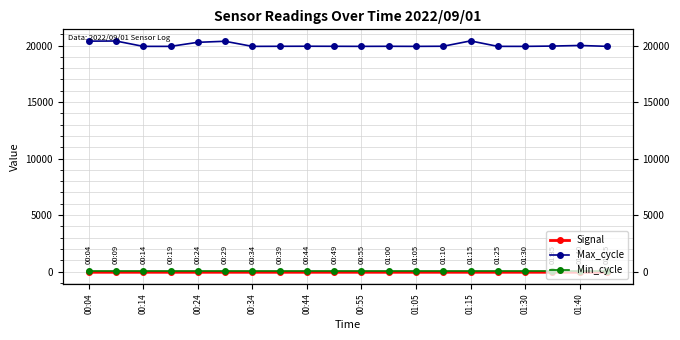

True or false: Signal has more than 0 points higher than both neighbors.

False